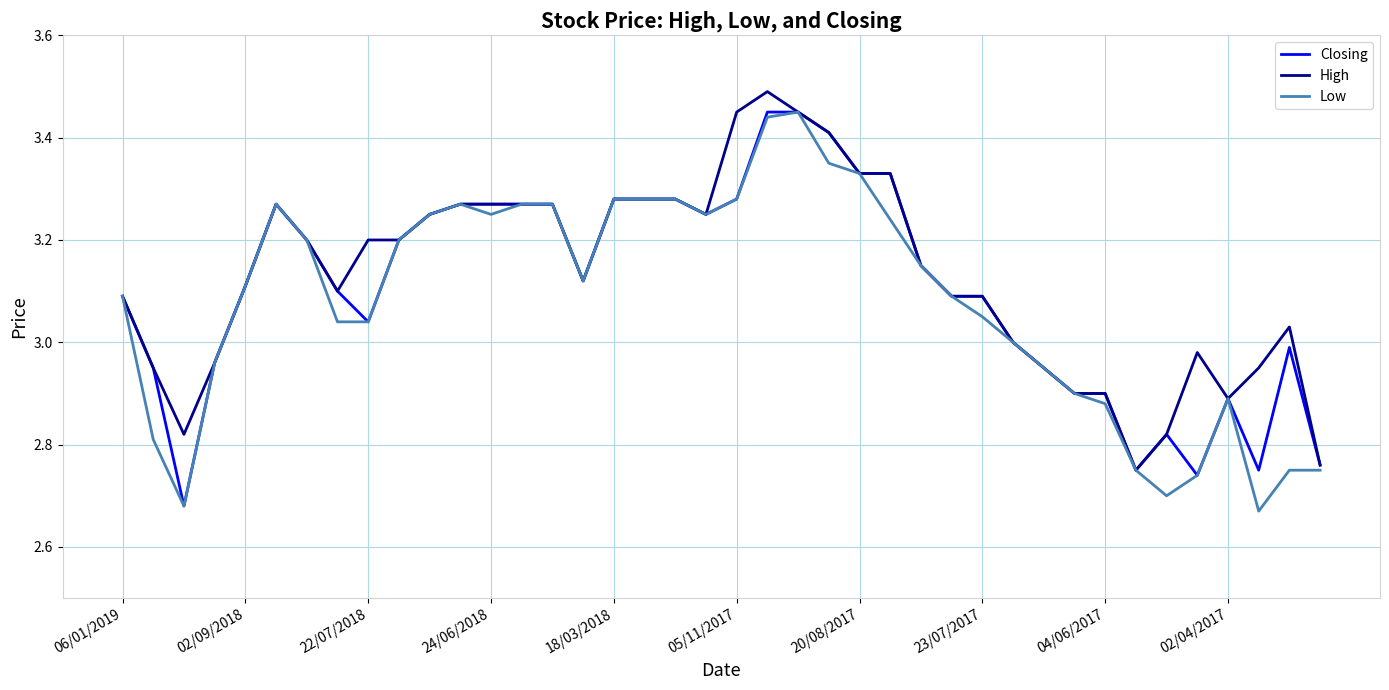

What is the sum of all Closing values?

124.2